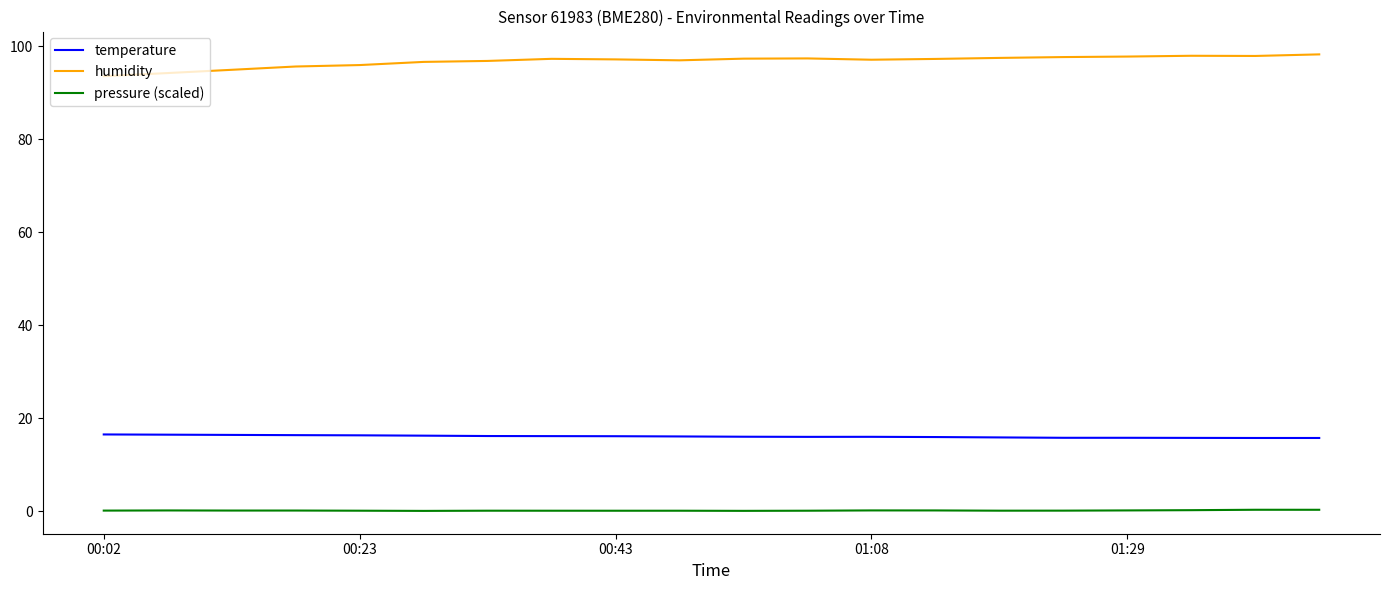

Which series has the largest total across all categories?

humidity